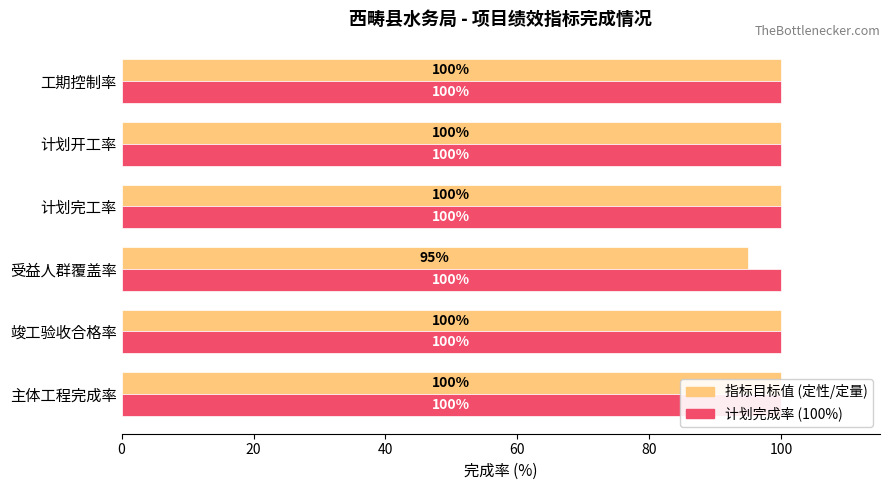

Reading right to left, transcribe all the data shown in this chart.

指标目标值 (=): 100.0	100.0	100.0	95.0	100.0	100.0
最大指标值: 0.3	0.3	0.3	0.3	0.3	0.3